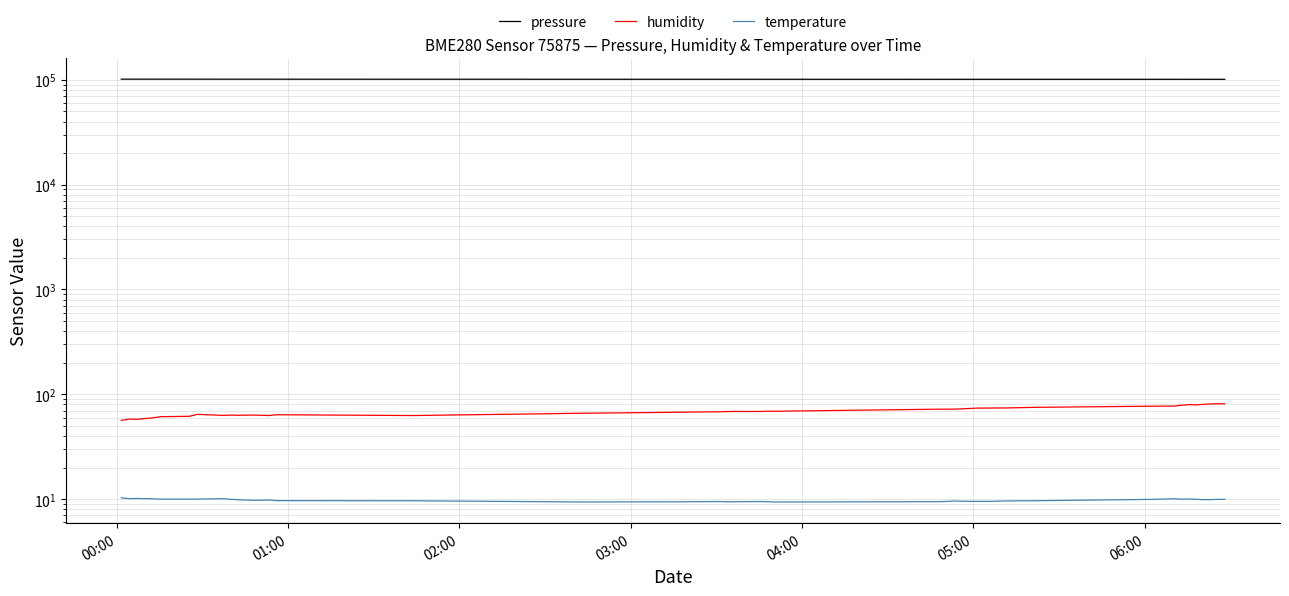

How many interior local peaks does the temperature series have?

8